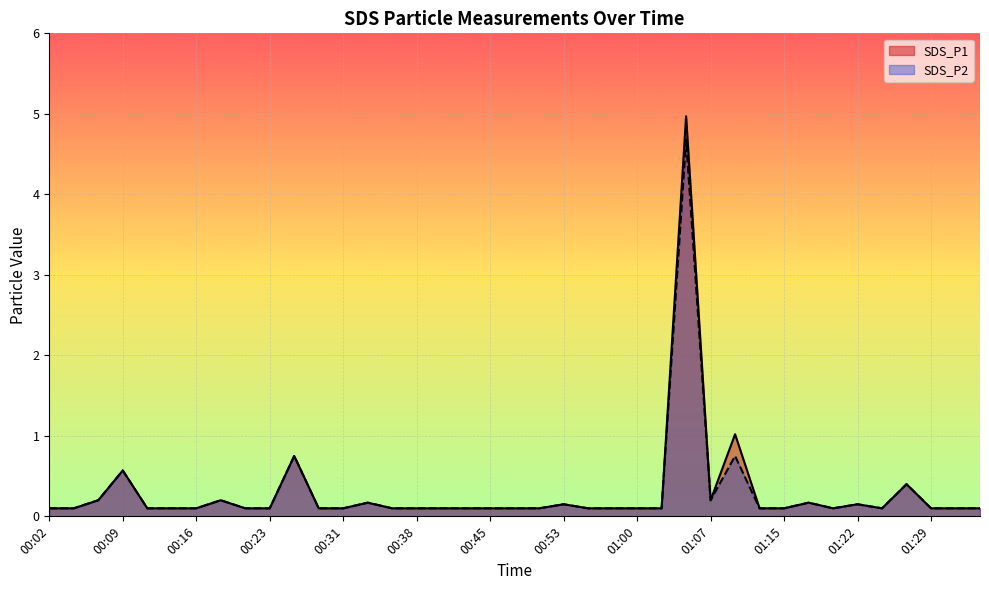

At which category does SDS_P2 reach its first local peak?

00:09